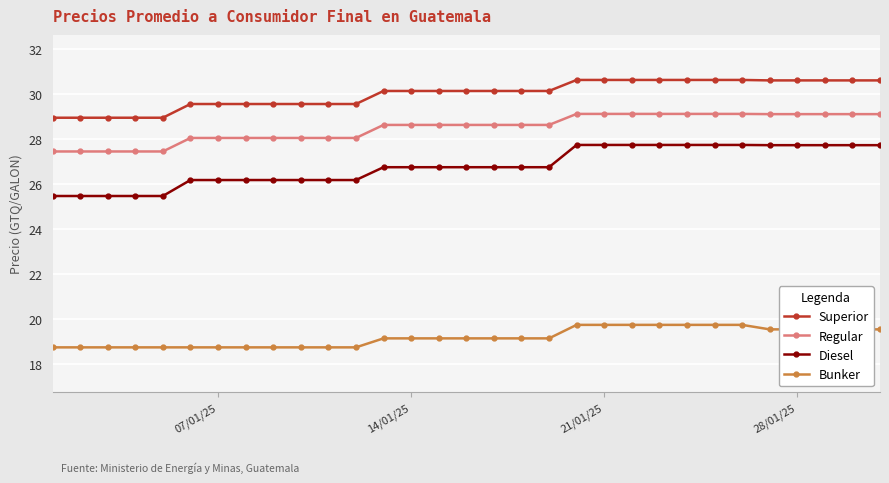

What is the minimum value shown in the chart?

18.7